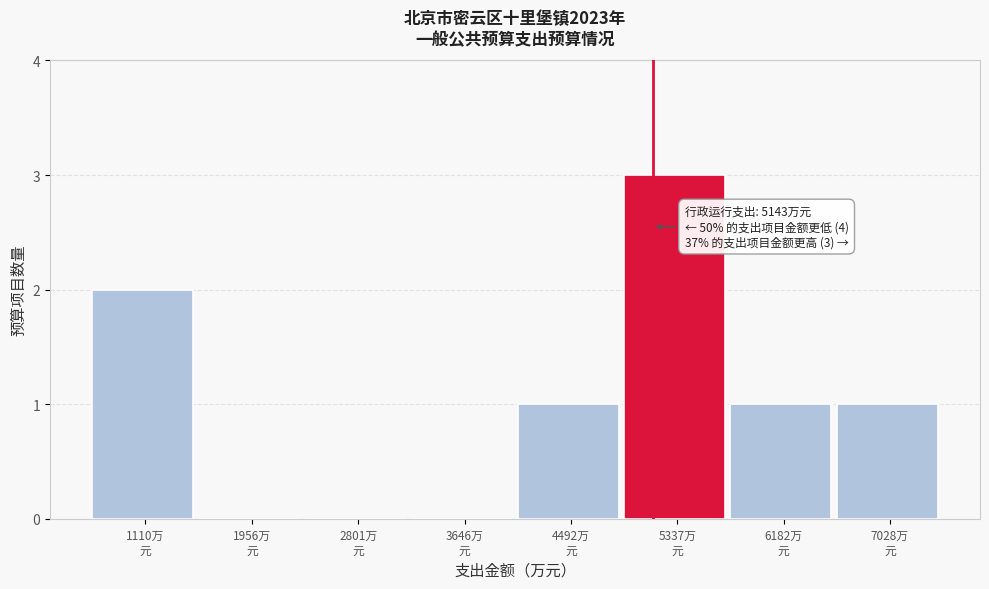

Over which range of the x-axis is the bar tallest?

4900 to 5800